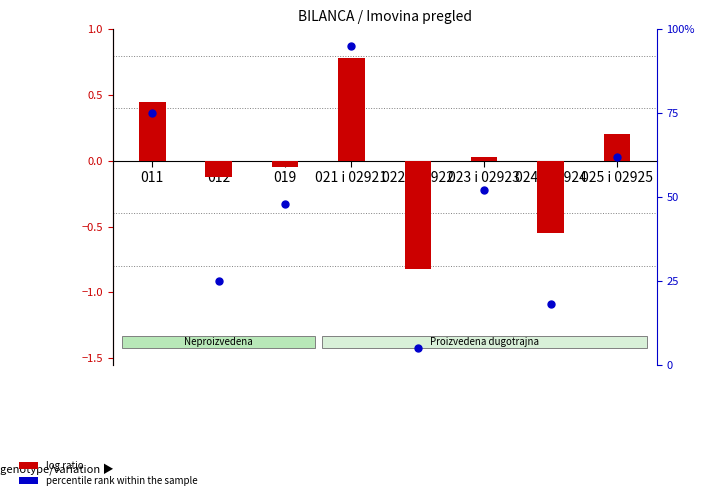

Is the value of log ratio at 021 i 02921 greater than the value of percentile rank within the sample at 021 i 02921?

No